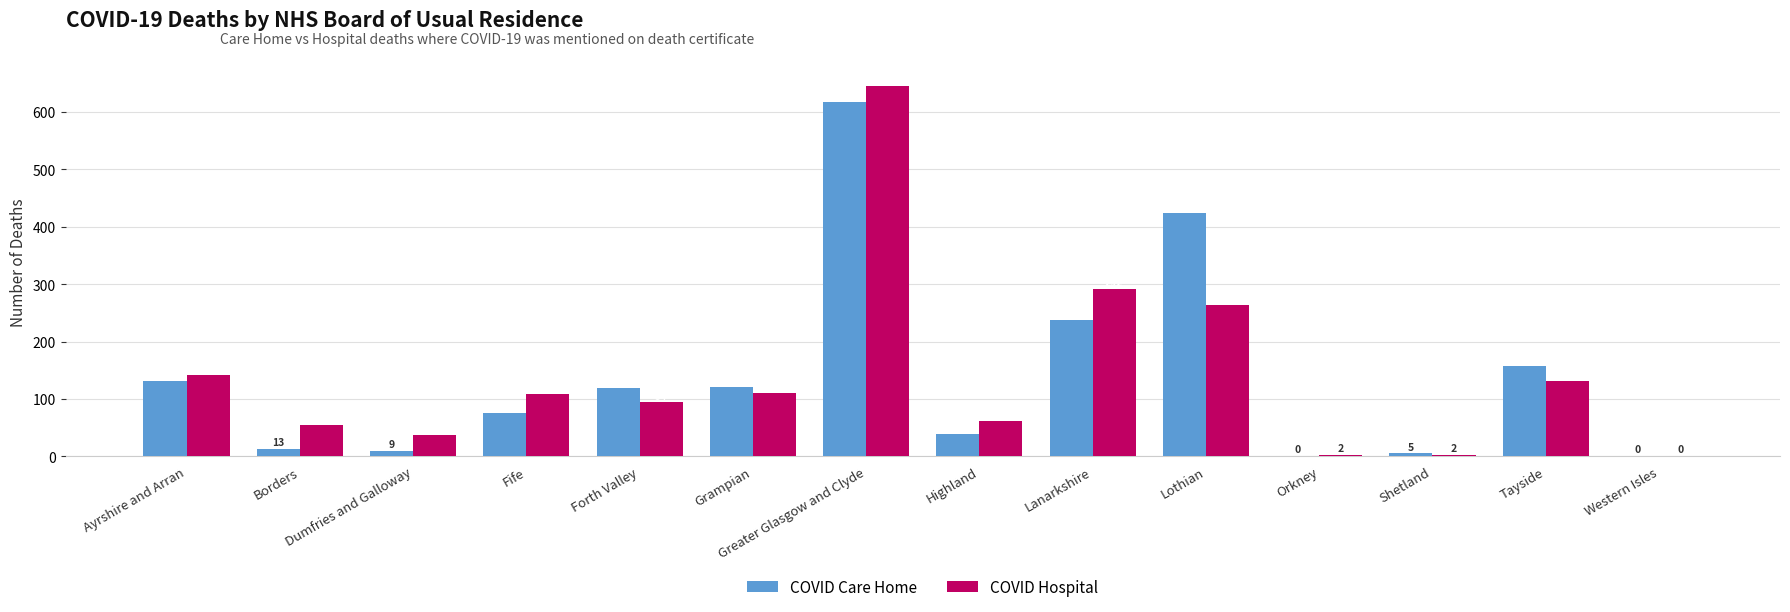

Is it true that COVID Hospital equals 225 at Tayside?

False